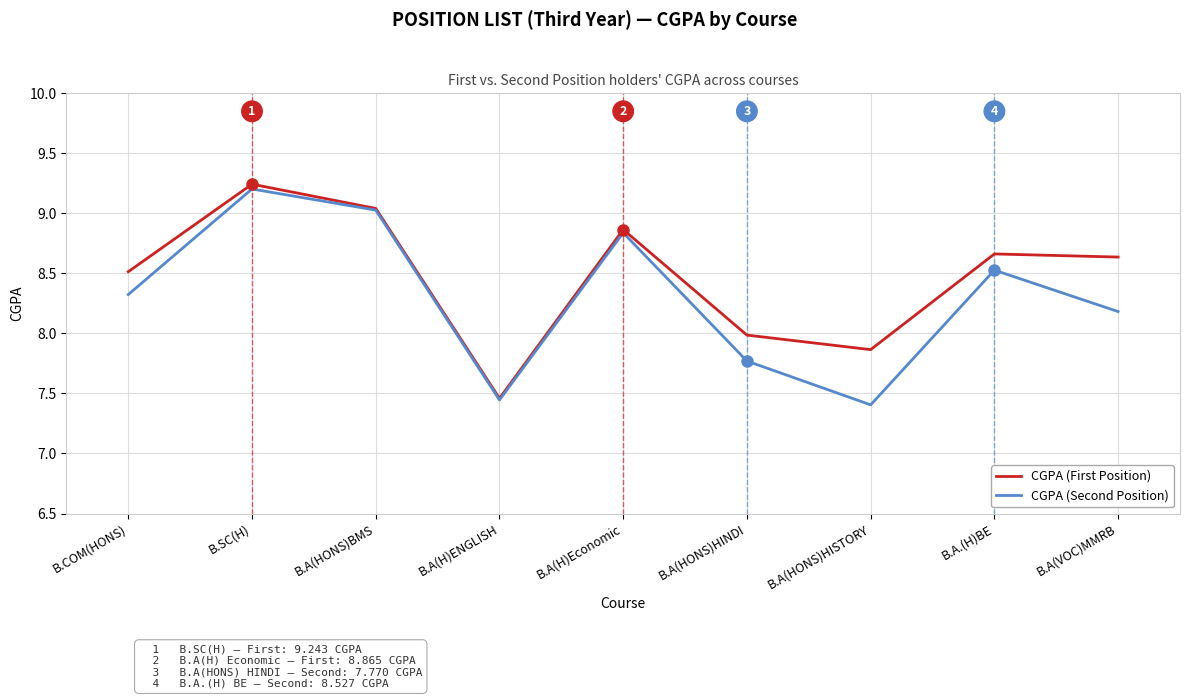

How many values in the CGPA (First Position) series exceed 8?

6